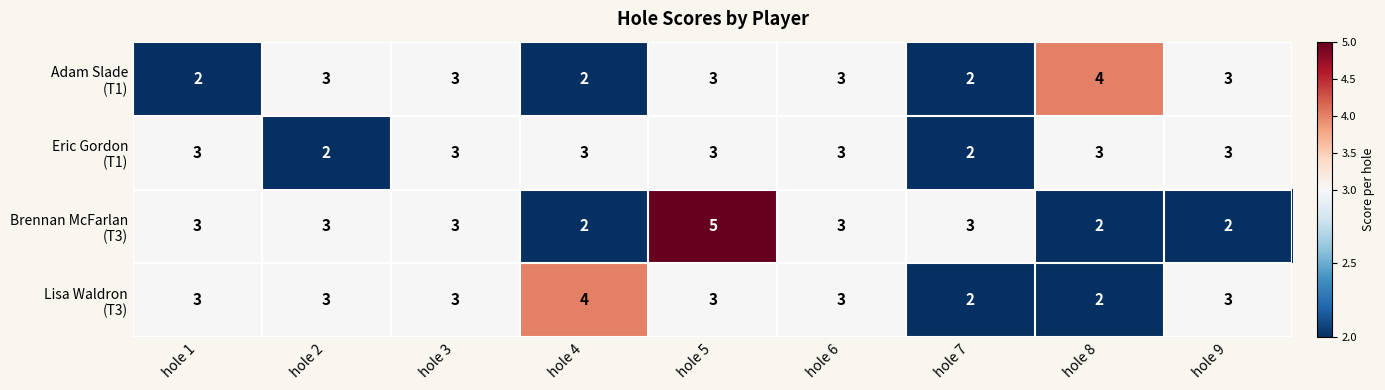

What is the greatest value displayed?

5